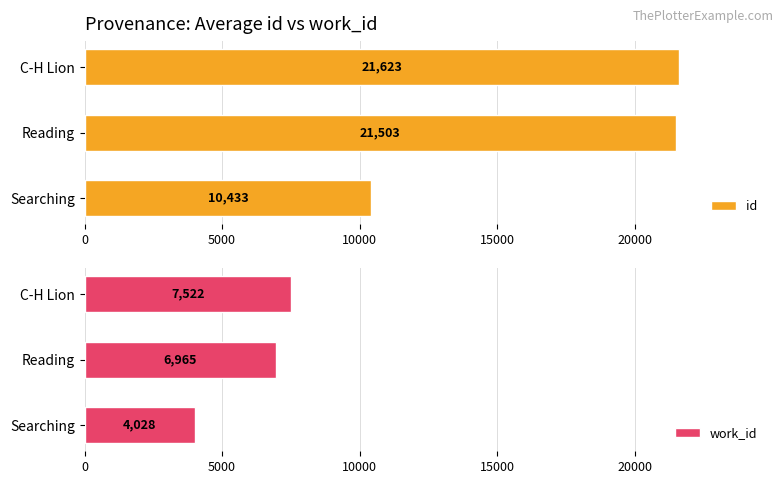

List the series in order of their overall mean, highest first.

id, work_id